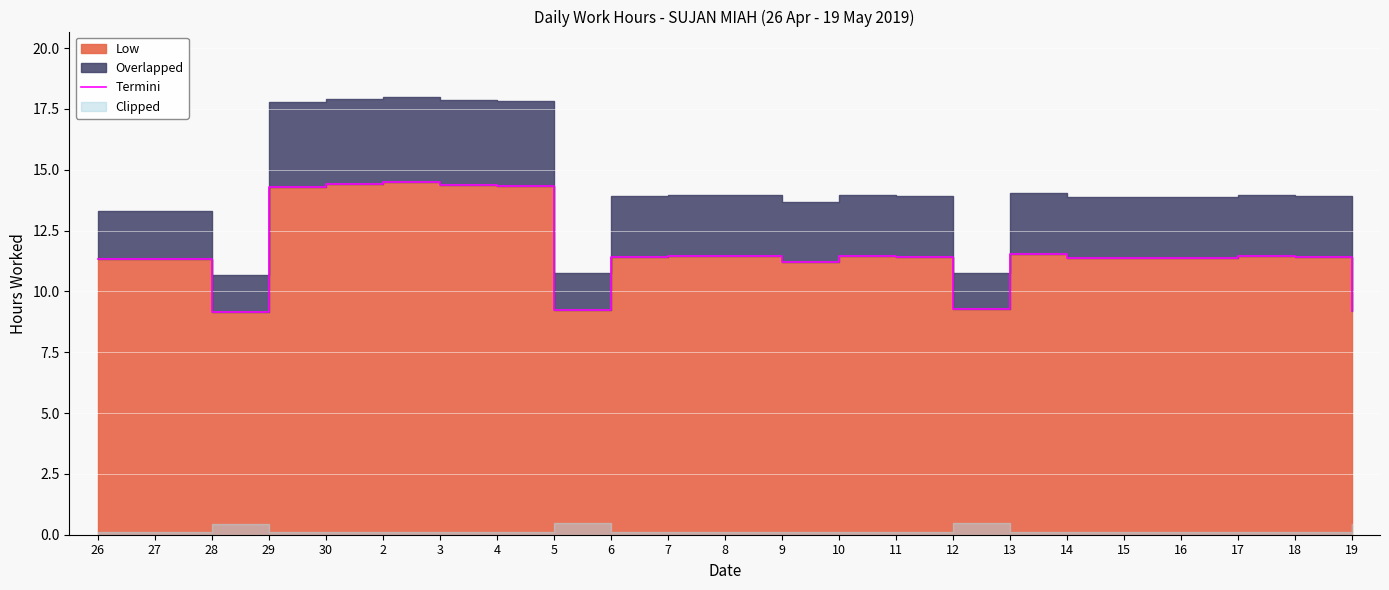

True or false: the data shows 11.4 at 6.

True